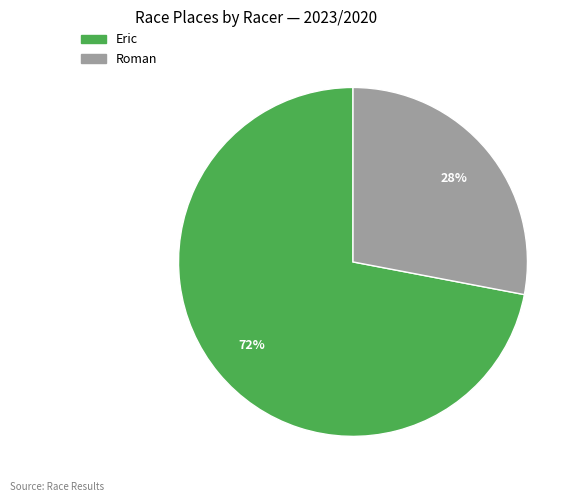

Does any single category account for the majority?

Yes